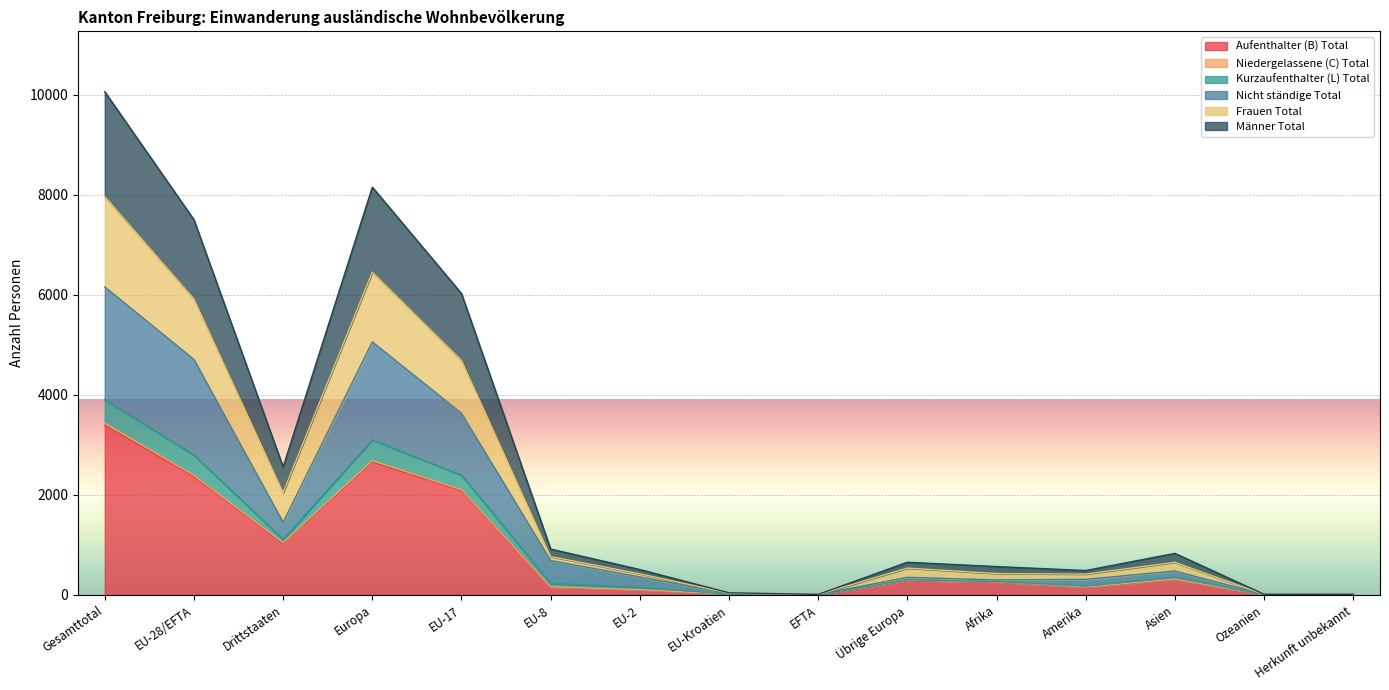

At which category is the sum across all series the highest?

Gesamttotal